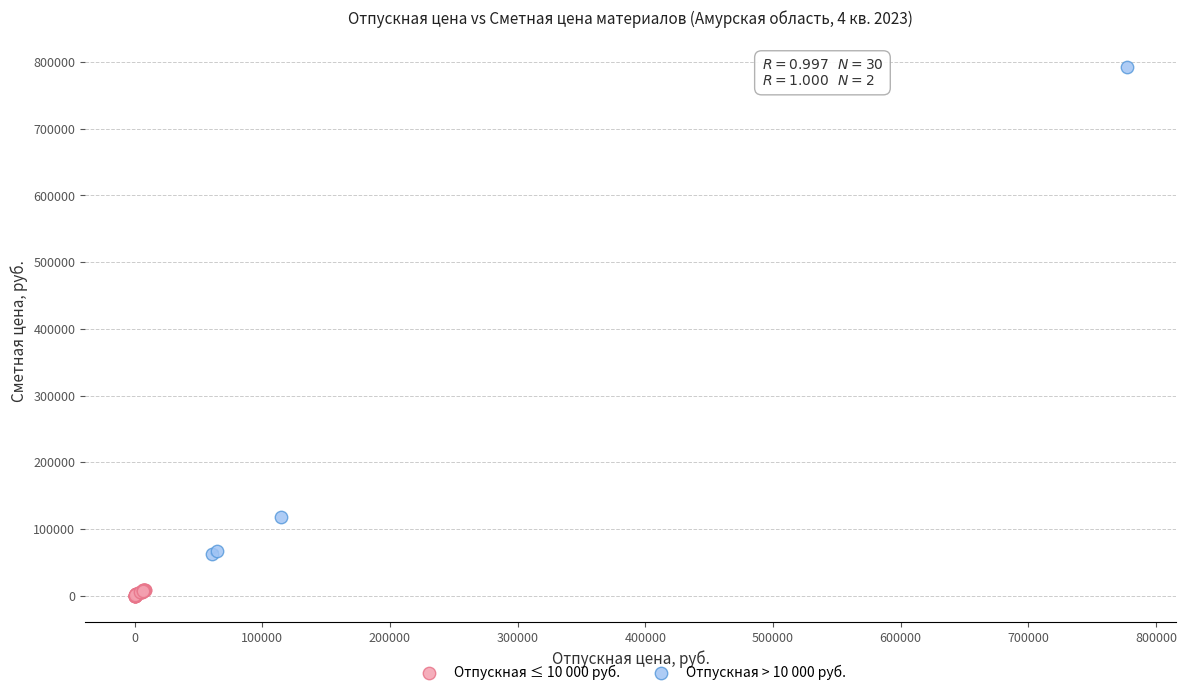

Which series reaches the minimum Y coordinate?

Отпускная ≤ 10 000 руб.